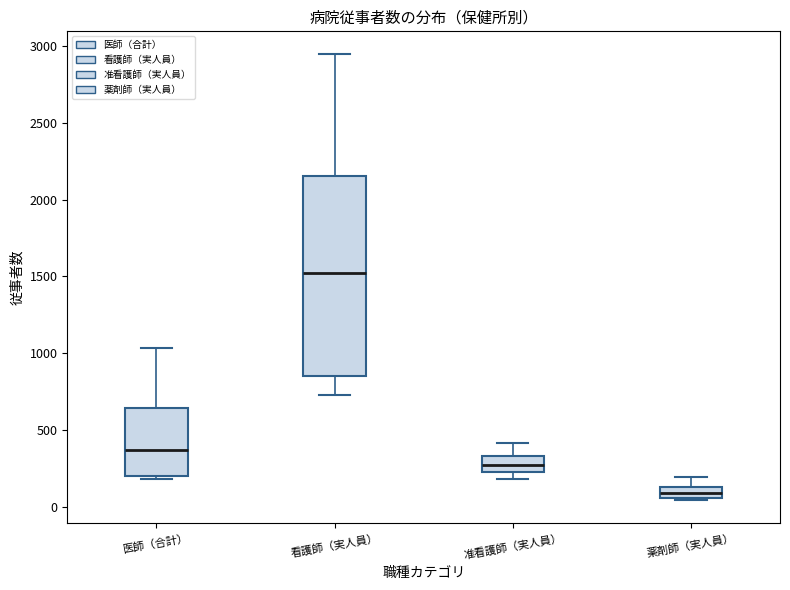

Where does the median line of the box for 看護師（実人員） sit on the y-axis? The values are not printed on the chart, so give them approximately, as read against the axis.

1550